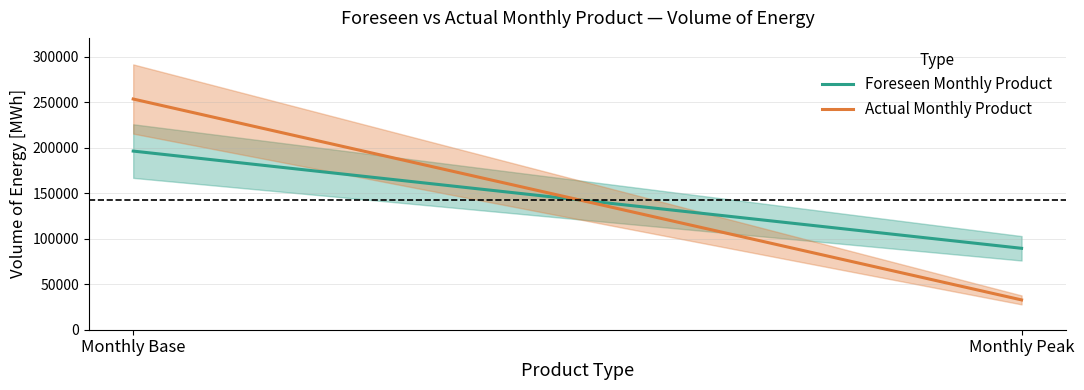

Reading left to right, list all the values displayed in this chart.

Foreseen Monthly Product: Monthly Base=196198	Monthly Peak=89424
Actual Monthly Product: Monthly Base=253374	Monthly Peak=32736